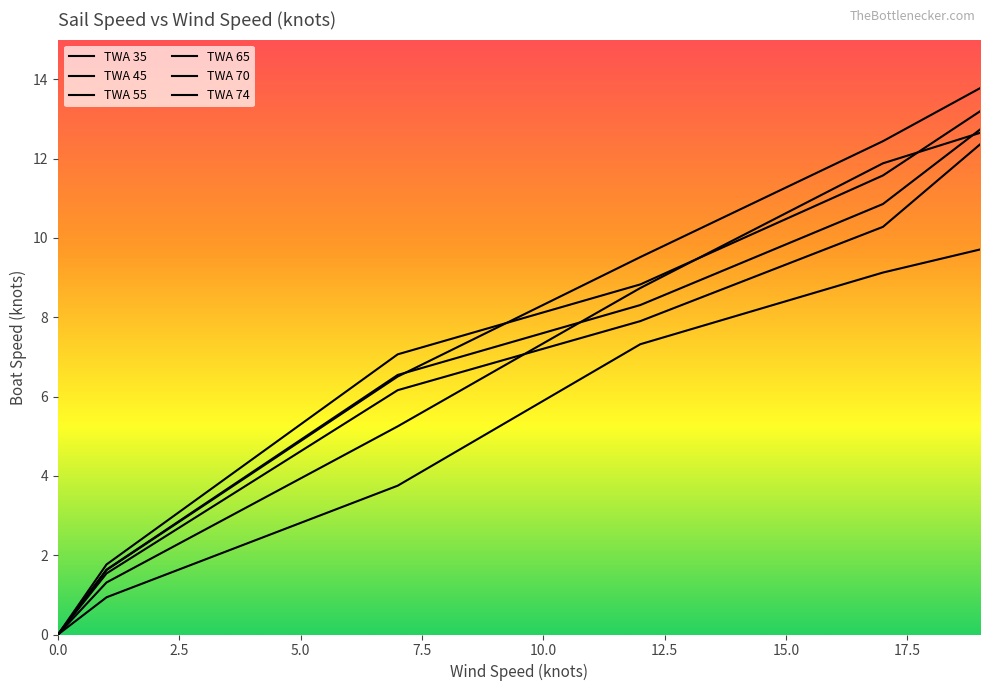

What is the difference between the maximum and minimum values in the TWA 65 series?

13.2